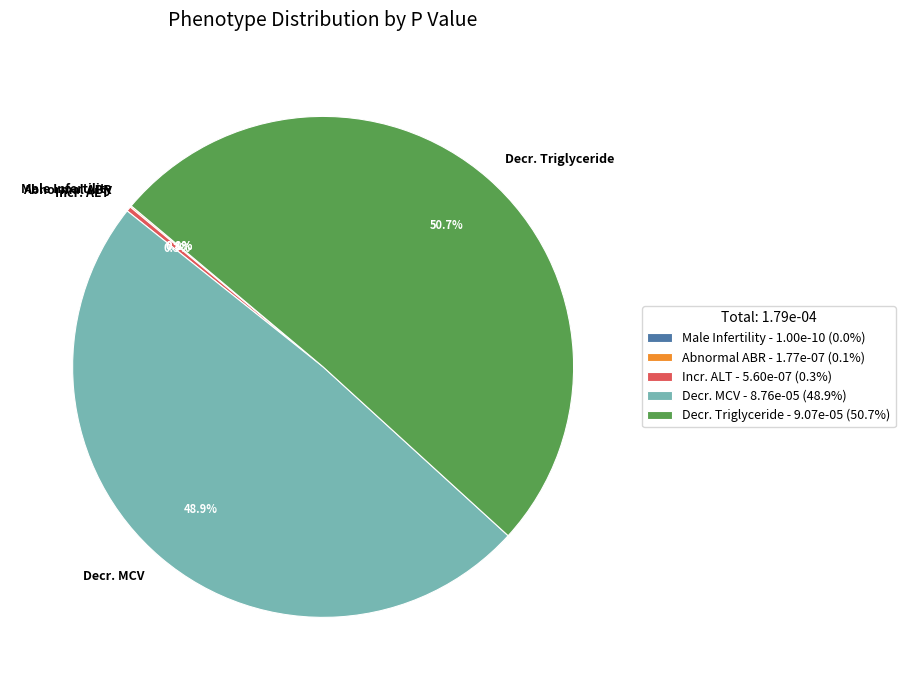

Does Decr. Triglyceride represent more than half of the total?

Yes